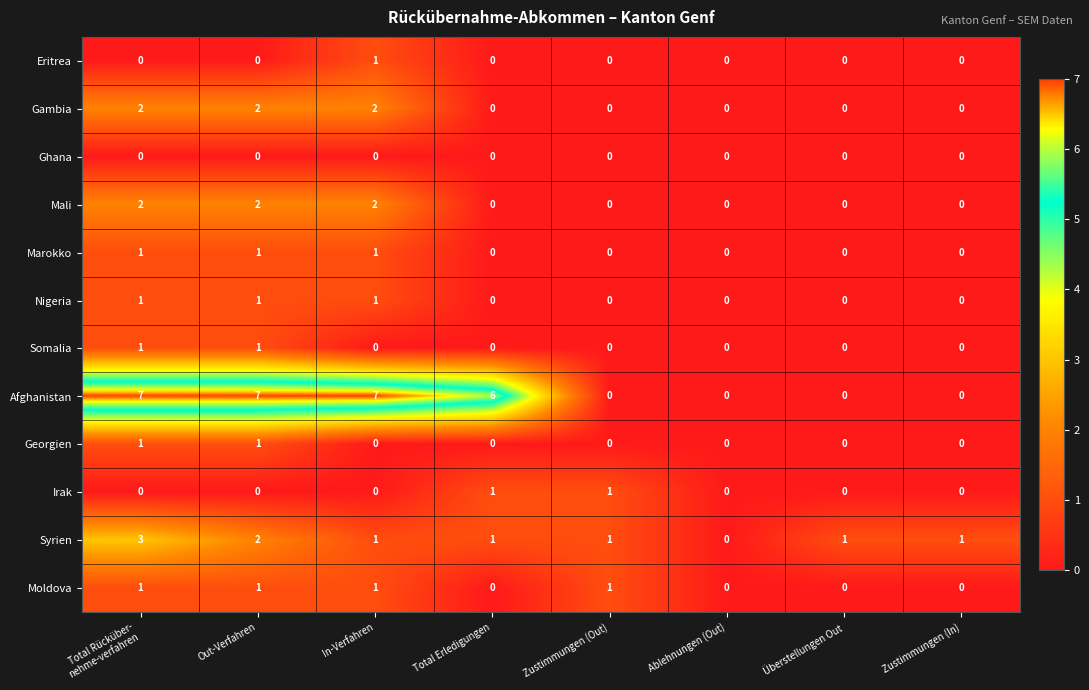

Which series has the widest spread of values?

Afghanistan